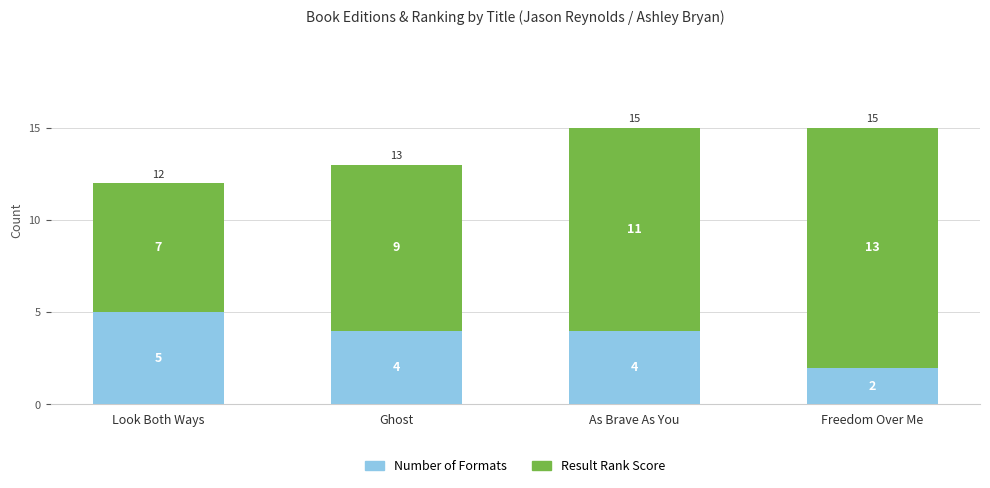

What is the difference between the second highest and minimum values in the Number of Formats series?

2